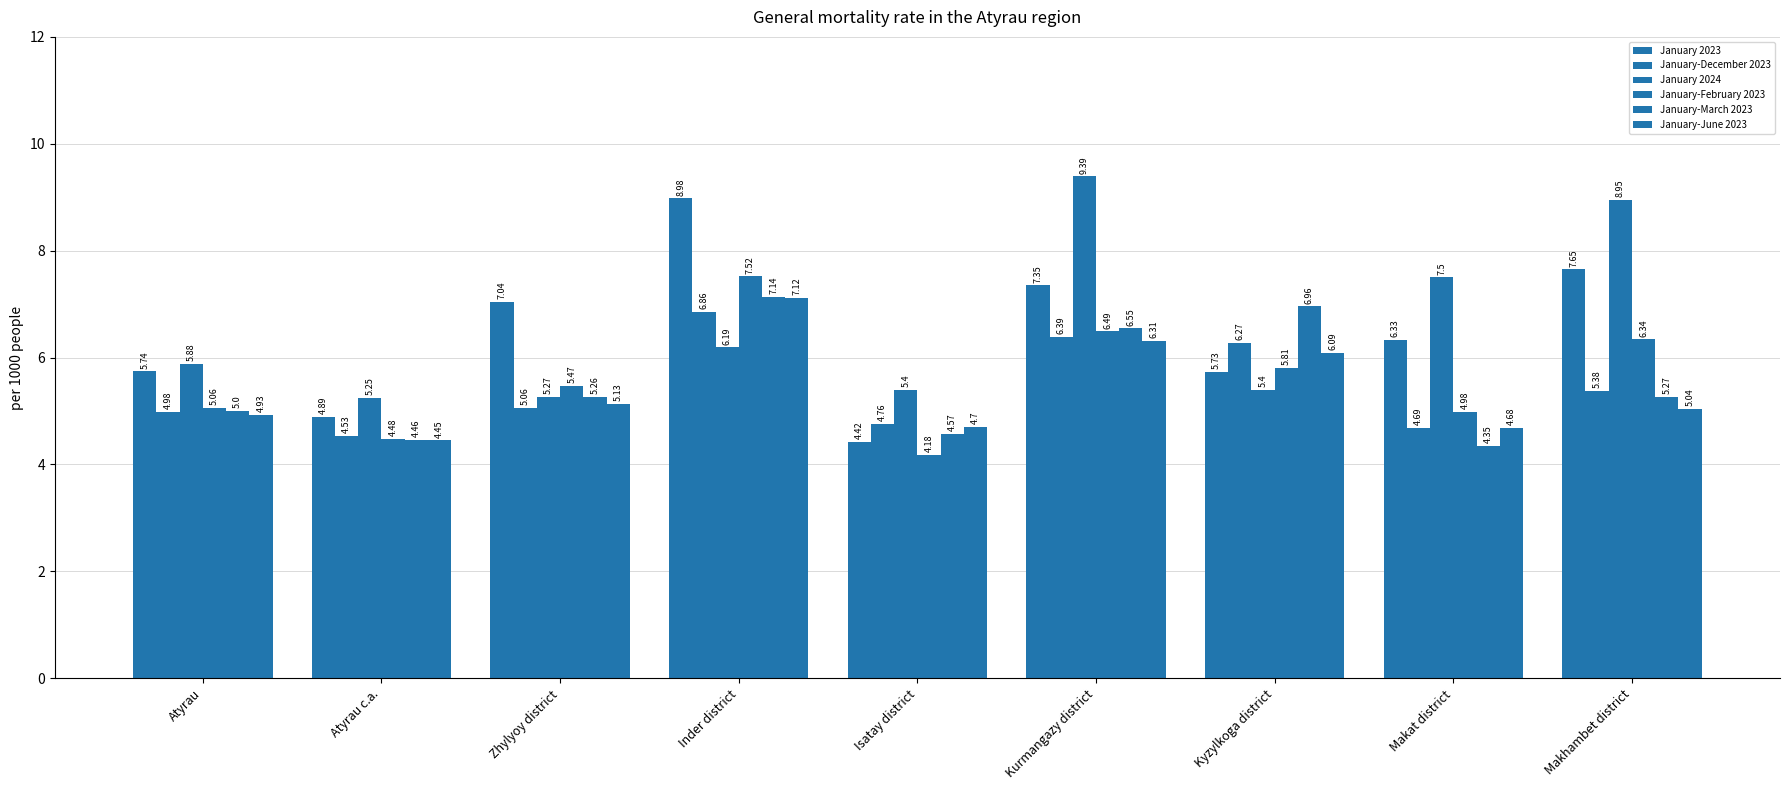

Is the value of January-February 2023 at Zhylyoy district greater than the value of January-June 2023 at Zhylyoy district?

Yes